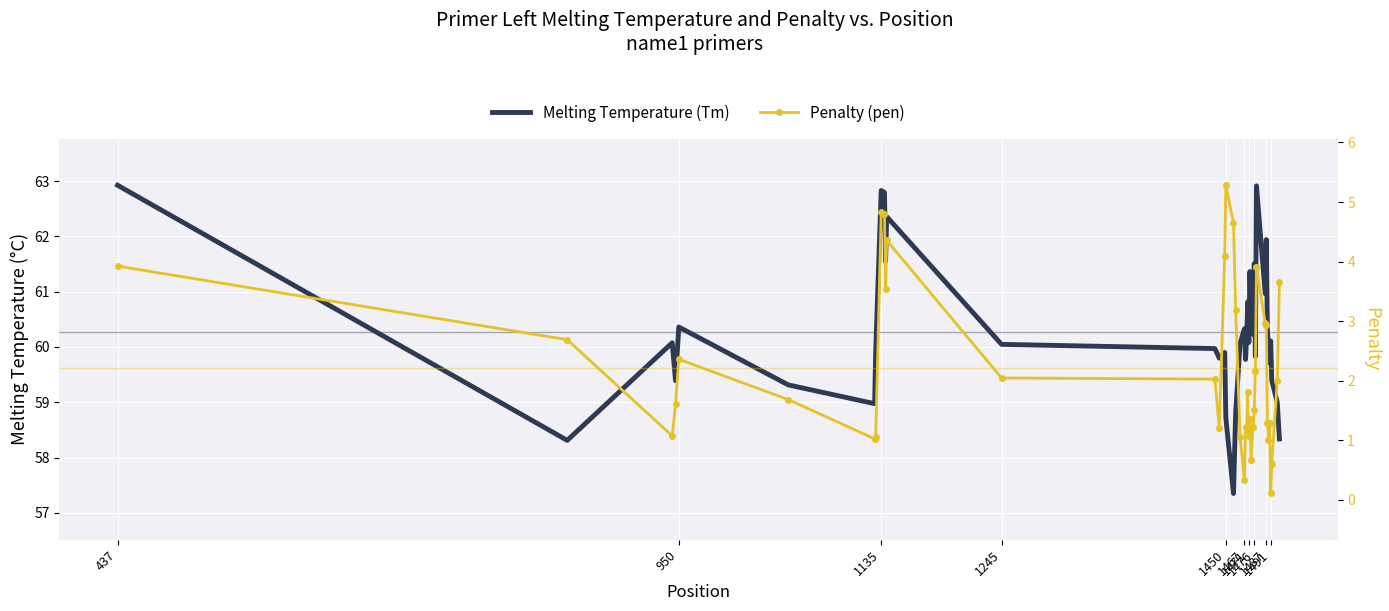

Between 1471 and 1476, which series saw the biggest shift?

Melting Temperature (Tm)